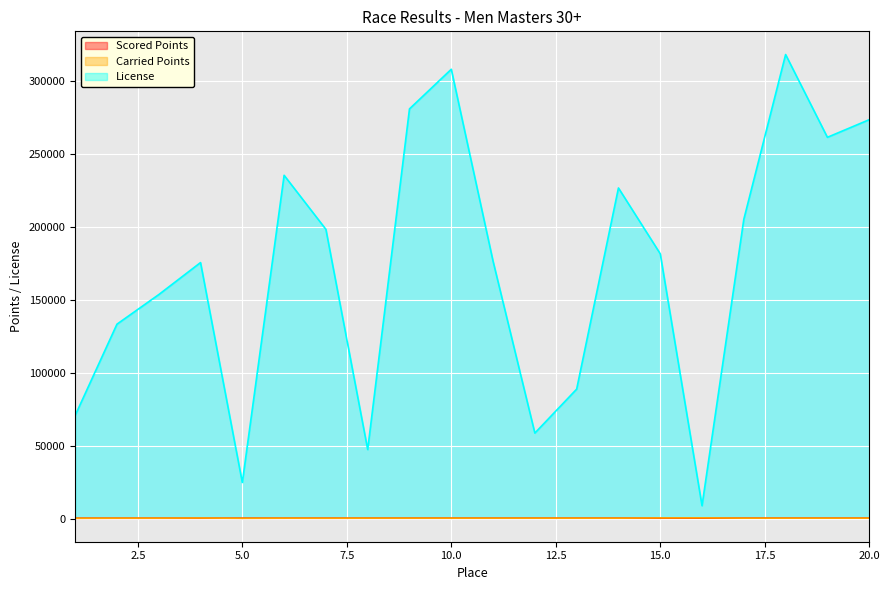

What is the total value across all series at 12?

59022.5